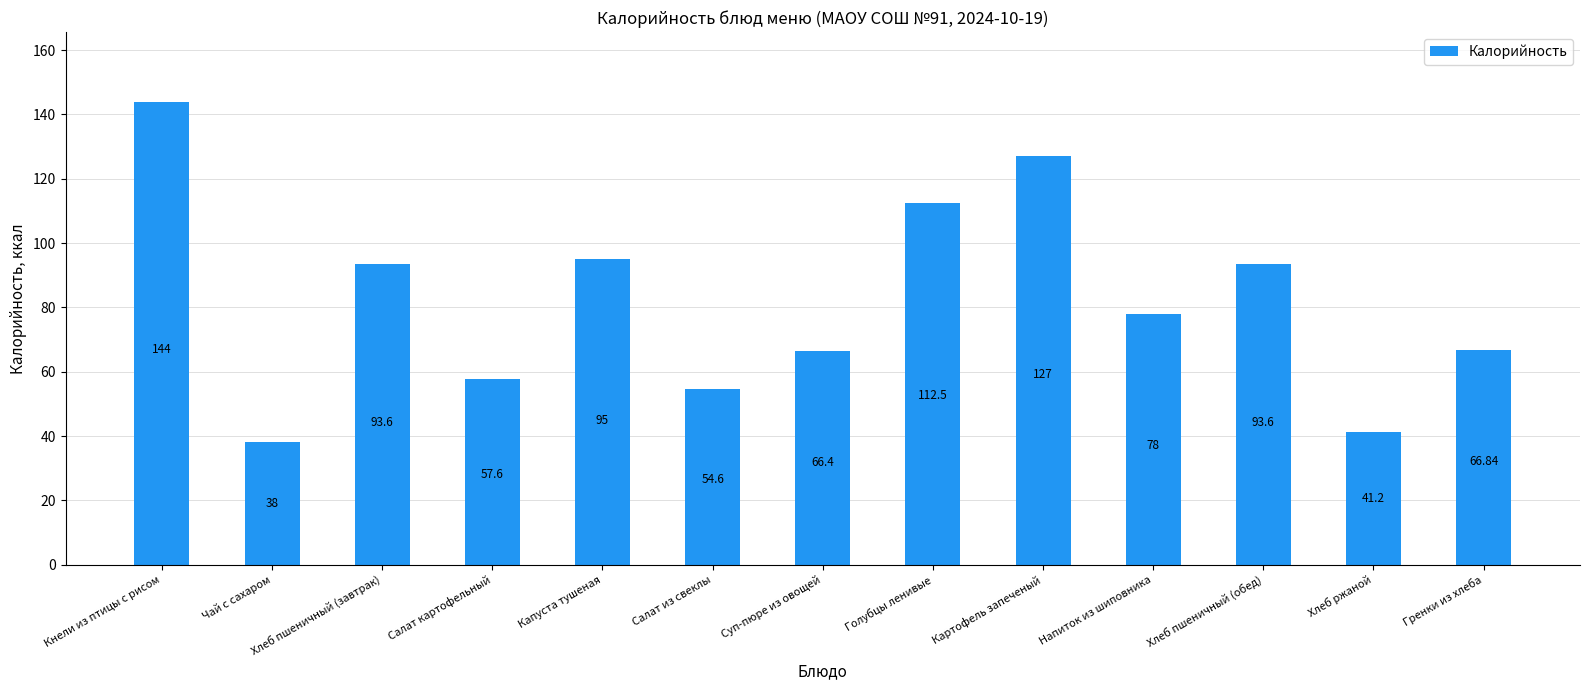

At which label does the data first exceed 78?

Кнели из птицы с рисом